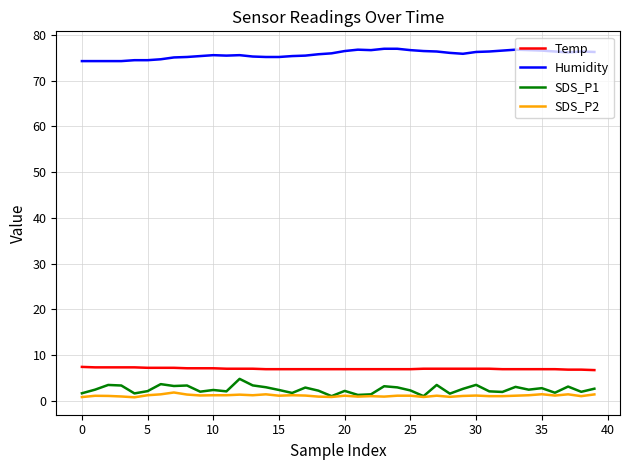

What is the greatest value displayed?

77.0